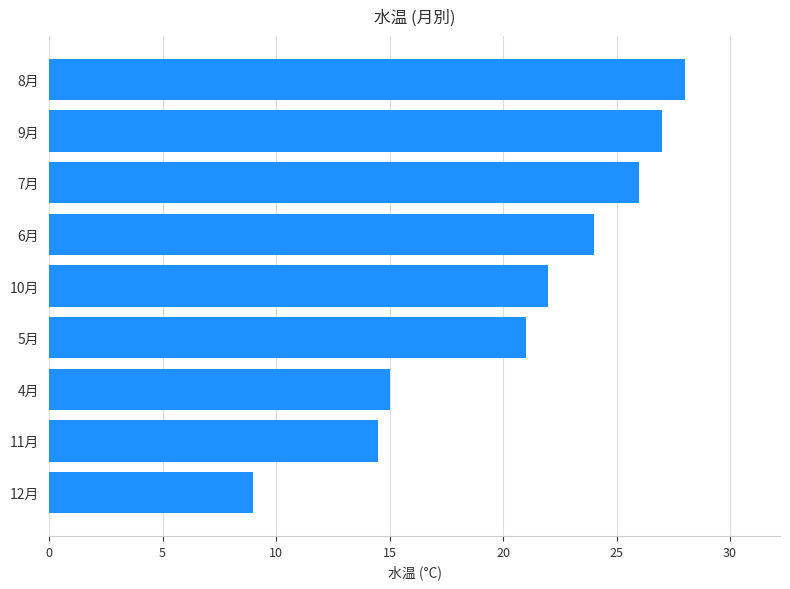

How many data points are less than 22?

4